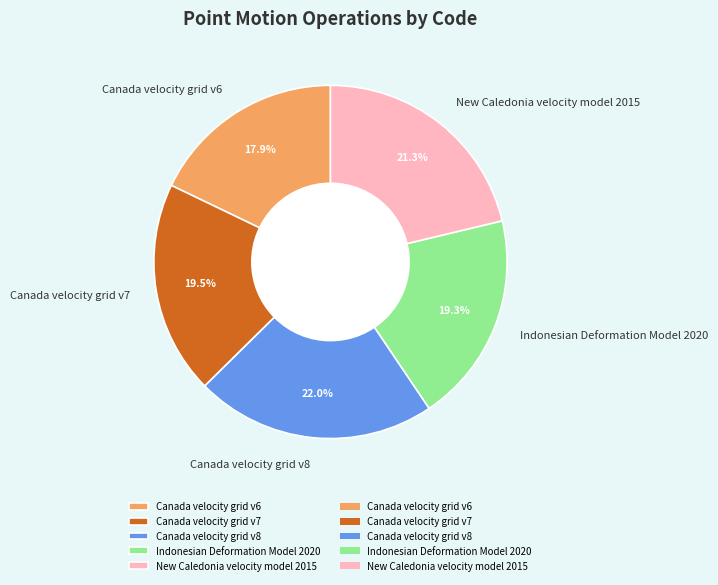

Approximately how many times larger is the value at Canada velocity grid v6 compared to Canada velocity grid v8?

0.8